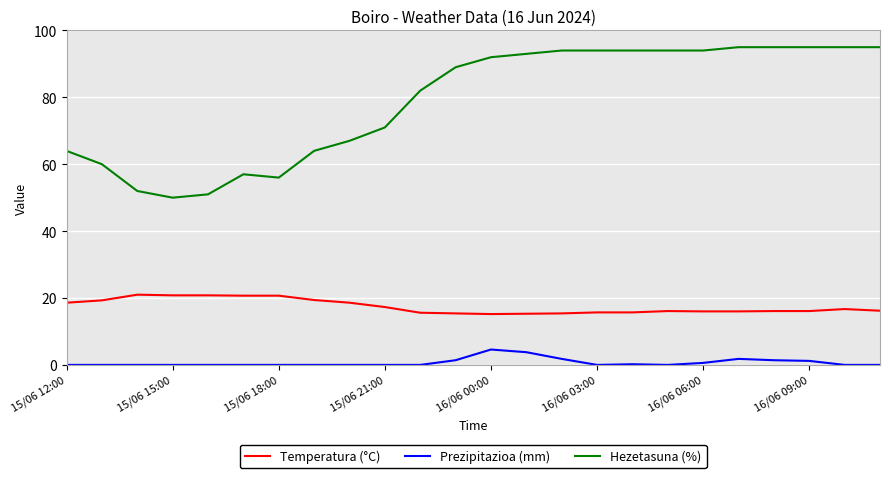

True or false: Hezetasuna (%) and Temperatura (°C) intersect in this chart.

False